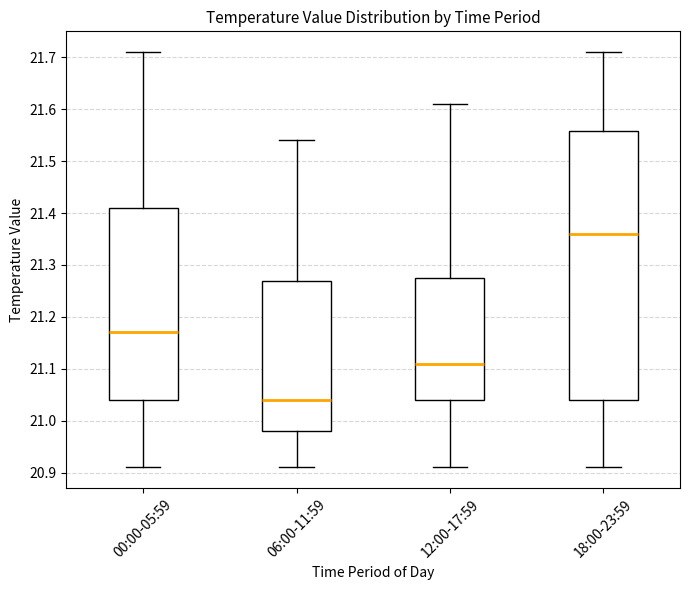

Where does the upper whisker of the box for 12:00-17:59 end on the y-axis? The values are not printed on the chart, so give them approximately, as read against the axis.

21.61